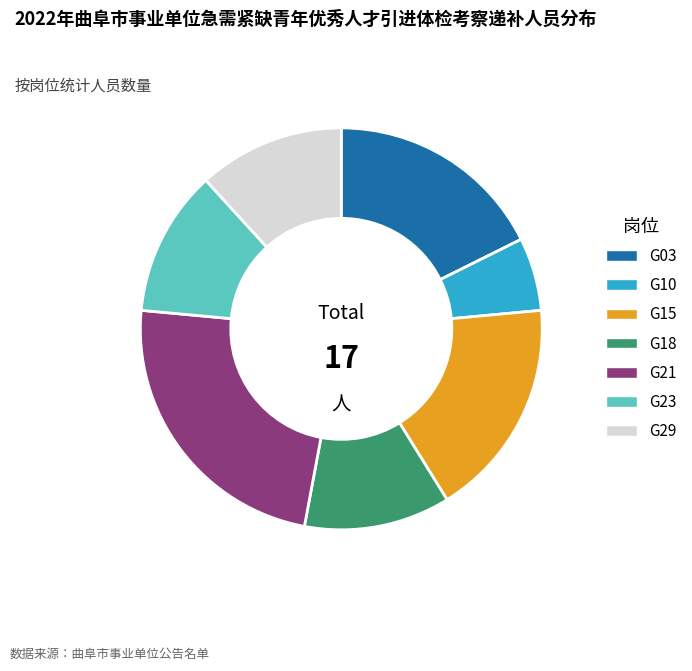

Is there any slice that represents more than half of the pie?

No